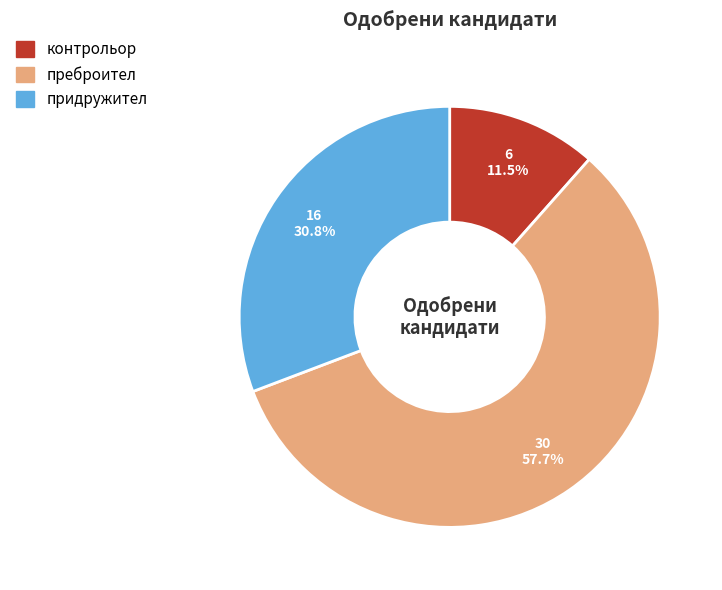

Between придружител and преброител, which is larger?

преброител